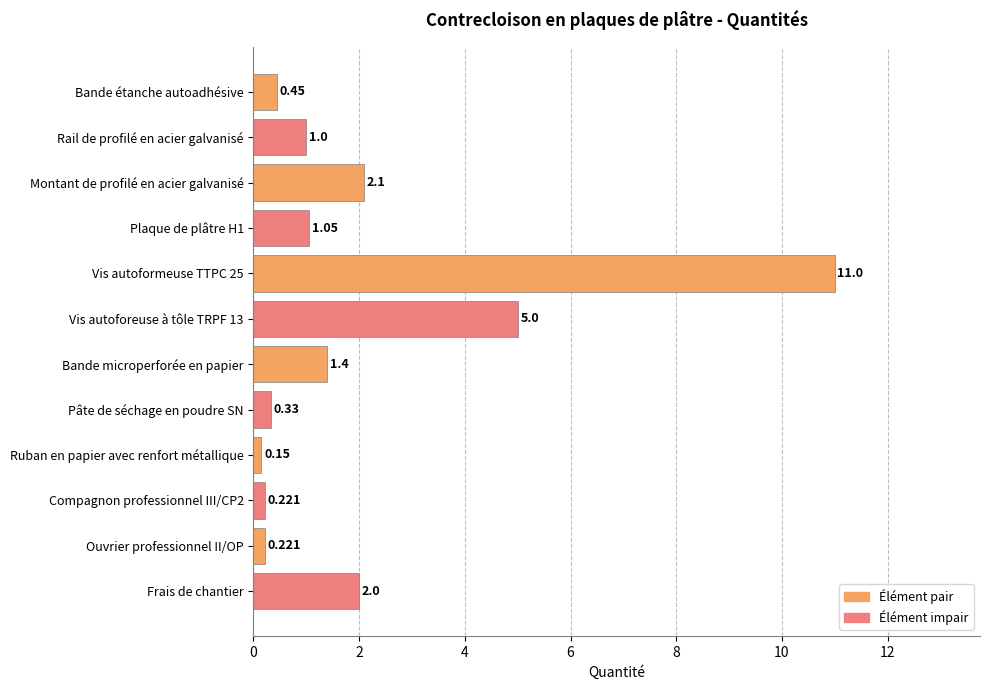

What is the label of the 4th bar from the bottom?

Ruban en papier avec renfort métallique